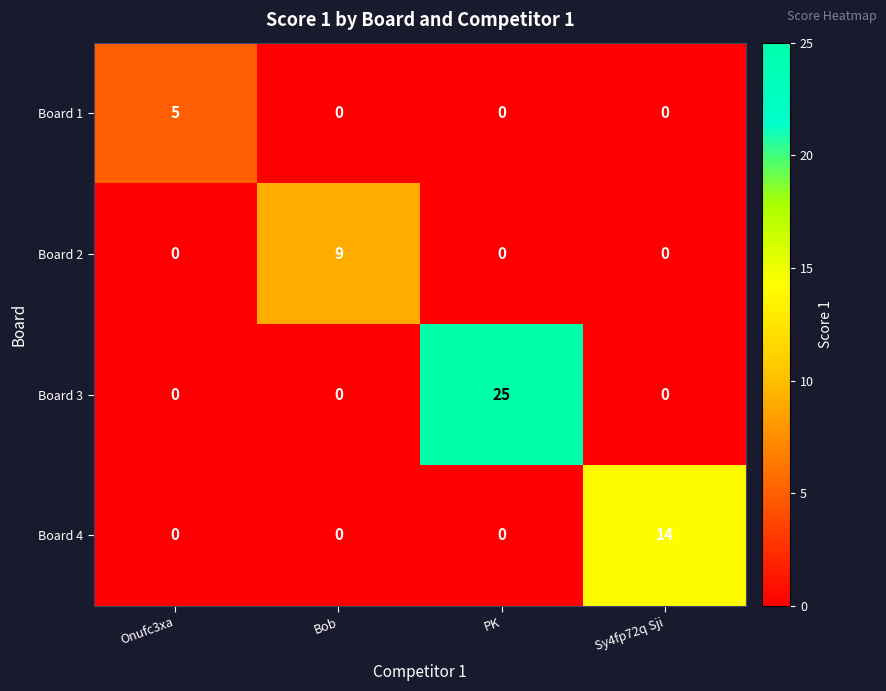

The Board 2 series shows 0 at Onufc3xa. True or false?

True